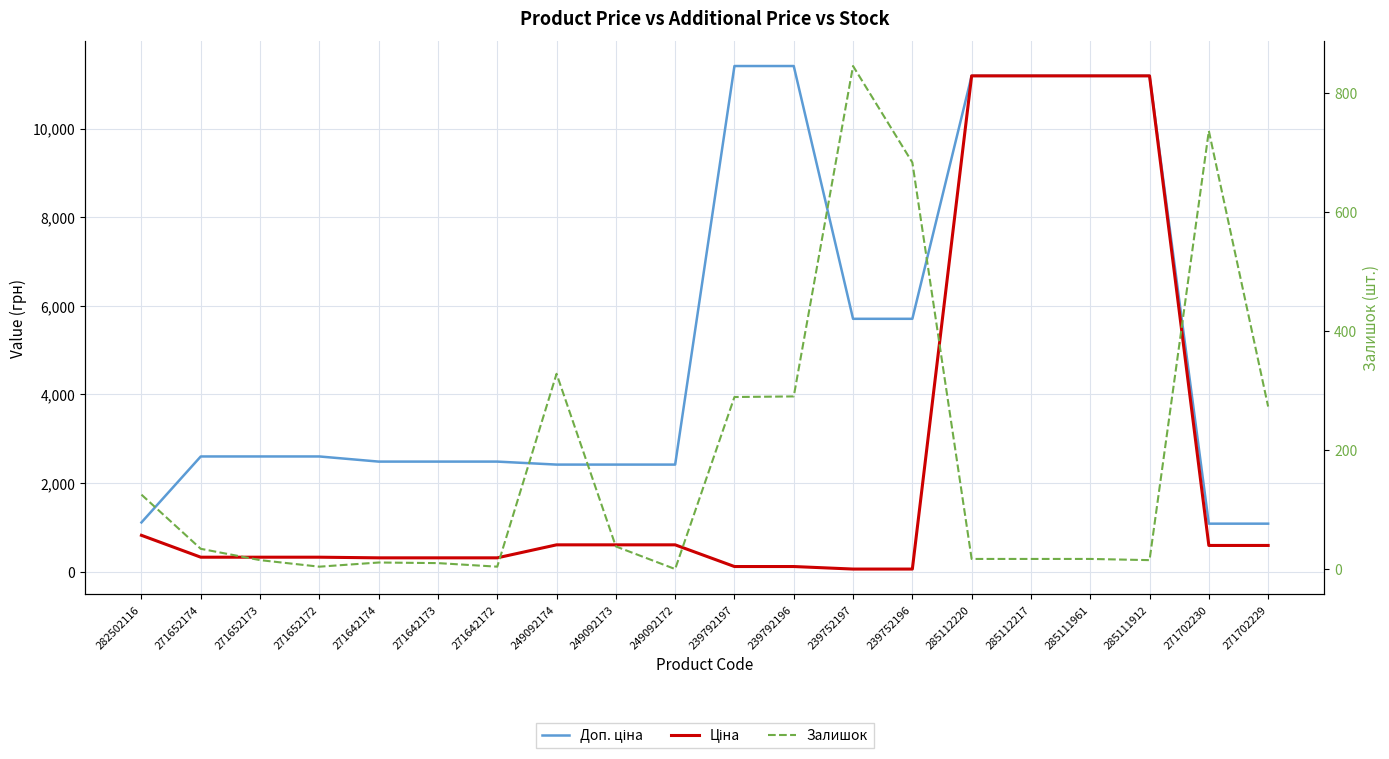

How many lines are shown in the chart?

3